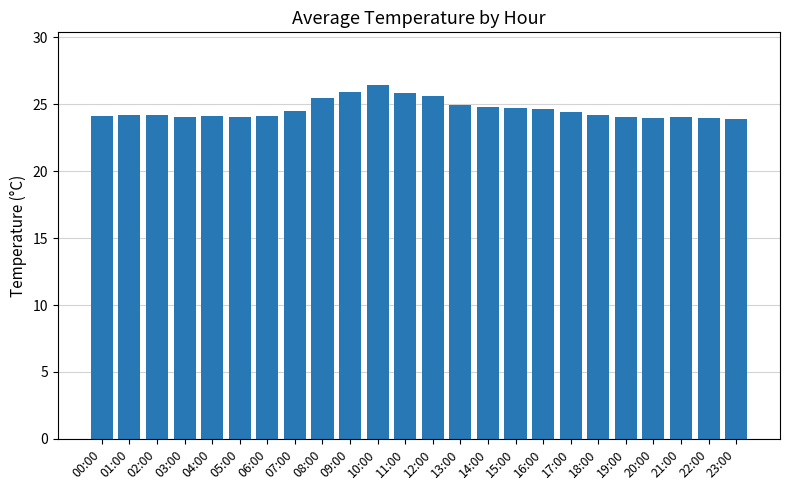

Which label corresponds to the largest value in the chart?

10:00